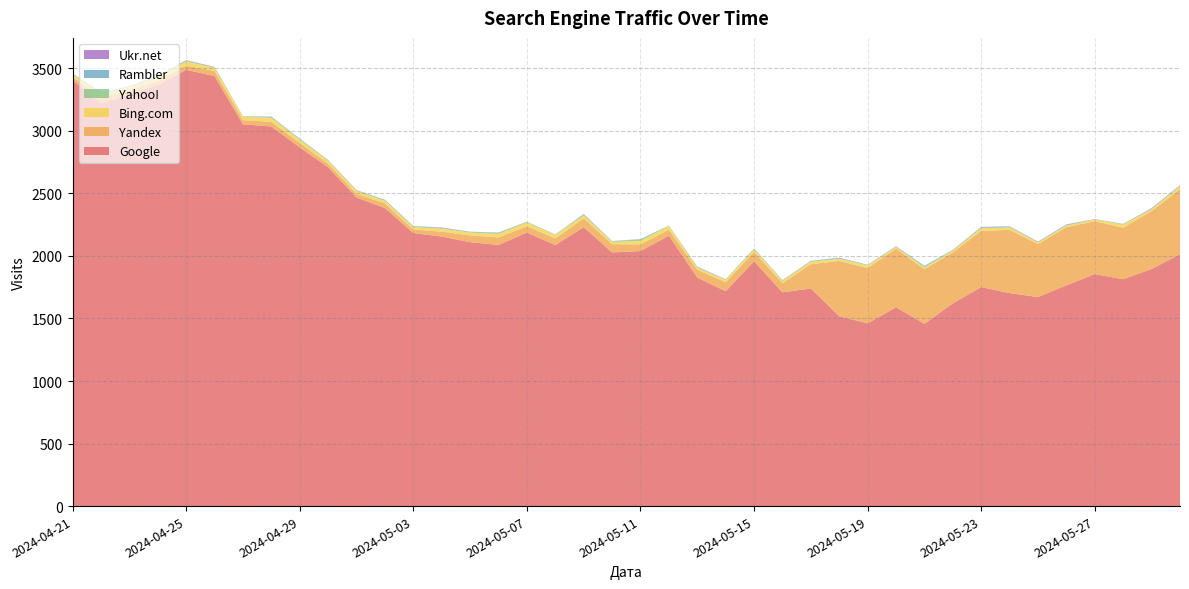

Reading left to right, transcribe all the data shown in this chart.

Google: 3406	3222	3287	3368	3488	3438	3052	3035	2868	2709	2467	2383	2183	2155	2110	2088	2187	2087	2230	2028	2039	2162	1827	1718	1957	1709	1740	1518	1461	1590	1457	1621	1751	1703	1671	1765	1855	1814	1896	2013
Yandex: 24	46	37	29	34	41	34	37	35	29	29	37	28	39	54	60	51	53	70	66	53	48	63	71	75	73	194	442	442	469	437	408	449	506	424	465	423	412	462	520
Bing.com: 22	23	26	32	33	25	27	32	26	22	23	21	20	24	23	28	30	26	24	18	29	29	16	19	20	18	19	17	21	13	14	13	21	19	12	13	12	24	14	23
Yahoo!: 7	11	5	9	6	7	2	8	8	6	4	9	6	5	6	9	5	4	10	4	12	3	7	3	6	6	7	4	2	2	7	5	5	5	3	3	4	4	4	6
Rambler: 0	3	2	2	1	0	2	0	0	0	1	0	1	1	0	0	1	1	0	3	2	1	2	0	2	0	1	4	3	4	6	1	5	3	2	4	0	2	3	2
Ukr.net: 0	0	0	2	3	1	0	2	1	1	2	0	1	3	1	2	0	0	2	0	0	0	0	2	0	1	0	1	0	0	0	1	1	1	2	2	1	0	3	2